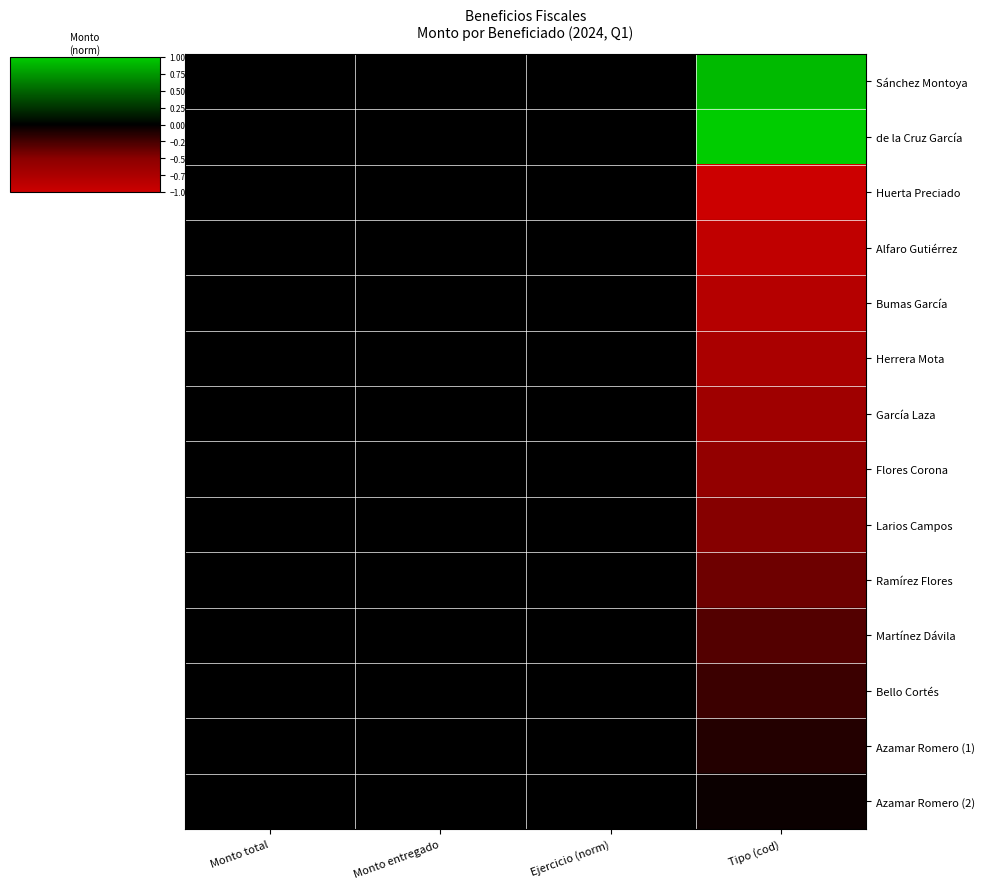

Reading right to left, what are all the values shown in this chart?

Sánchez Montoya: Tipo (cod)=0.9	Ejercicio (norm)=0.0	Monto entregado=0.0	Monto total=0.0
de la Cruz García: Tipo (cod)=1.0	Ejercicio (norm)=0.0	Monto entregado=0.0	Monto total=0.0
Huerta Preciado: Tipo (cod)=-1.0	Ejercicio (norm)=0.0	Monto entregado=0.0	Monto total=0.0
Alfaro Gutiérrez: Tipo (cod)=-0.9	Ejercicio (norm)=0.0	Monto entregado=0.0	Monto total=0.0
Bumas García: Tipo (cod)=-0.8	Ejercicio (norm)=0.0	Monto entregado=0.0	Monto total=0.0
Herrera Mota: Tipo (cod)=-0.7	Ejercicio (norm)=0.0	Monto entregado=0.0	Monto total=0.0
García Laza: Tipo (cod)=-0.7	Ejercicio (norm)=0.0	Monto entregado=0.0	Monto total=0.0
Flores Corona: Tipo (cod)=-0.6	Ejercicio (norm)=0.0	Monto entregado=0.0	Monto total=0.0
Larios Campos: Tipo (cod)=-0.5	Ejercicio (norm)=0.0	Monto entregado=0.0	Monto total=0.0
Ramírez Flores: Tipo (cod)=-0.4	Ejercicio (norm)=0.0	Monto entregado=0.0	Monto total=0.0
Martínez Dávila: Tipo (cod)=-0.3	Ejercicio (norm)=0.0	Monto entregado=0.0	Monto total=0.0
Bello Cortés: Tipo (cod)=-0.2	Ejercicio (norm)=0.0	Monto entregado=0.0	Monto total=0.0
Azamar Romero (1): Tipo (cod)=-0.1	Ejercicio (norm)=0.0	Monto entregado=0.0	Monto total=0.0
Azamar Romero (2): Tipo (cod)=-0.0	Ejercicio (norm)=0.0	Monto entregado=0.0	Monto total=0.0